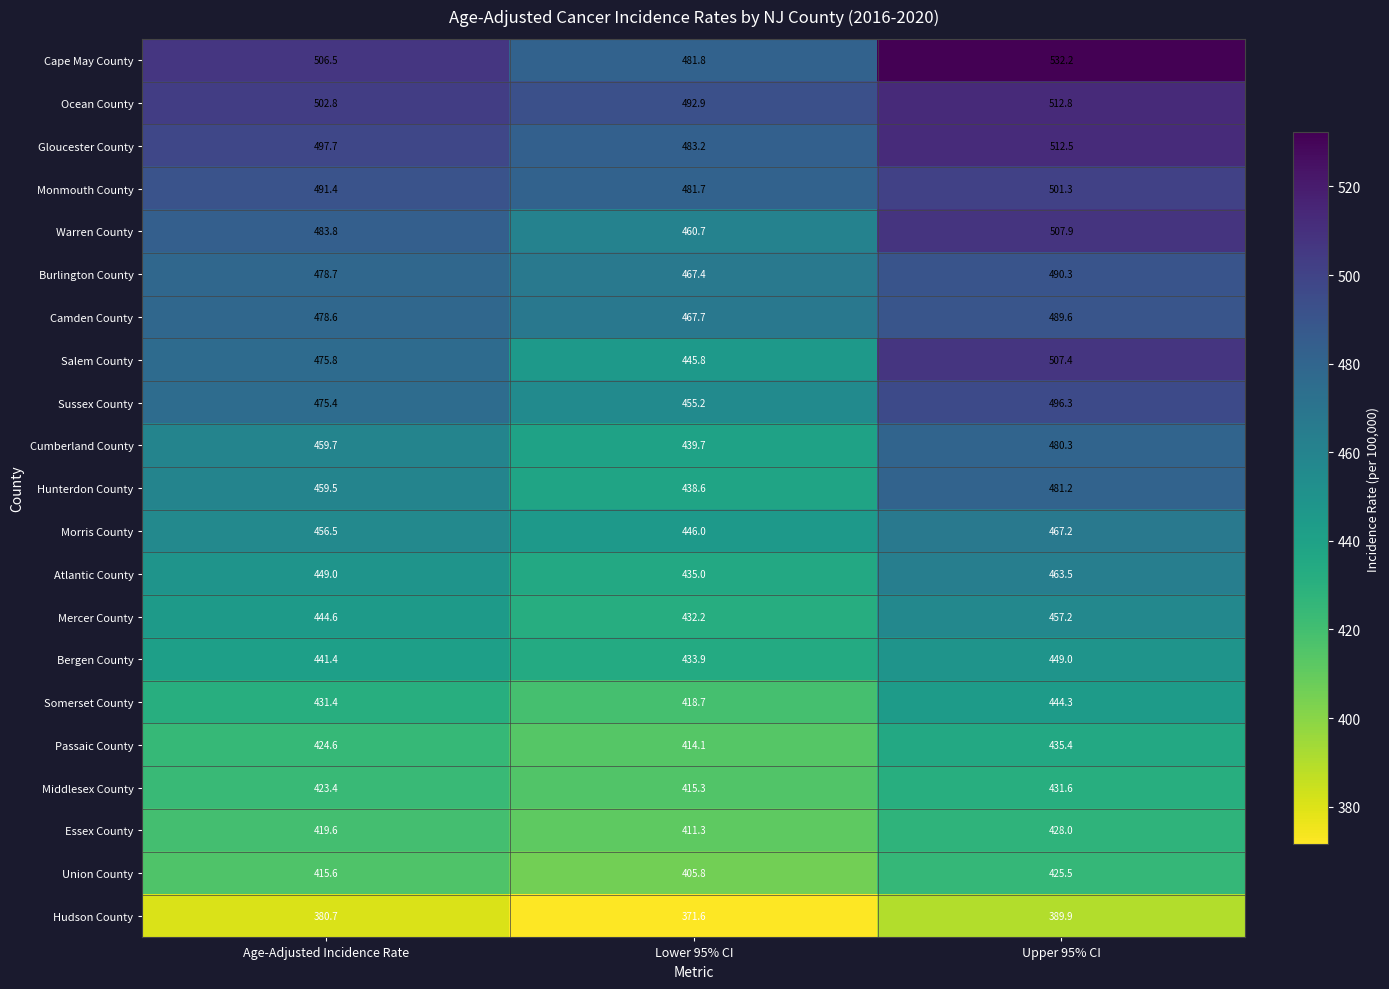

At how many categories does at least one series exceed 491?

3